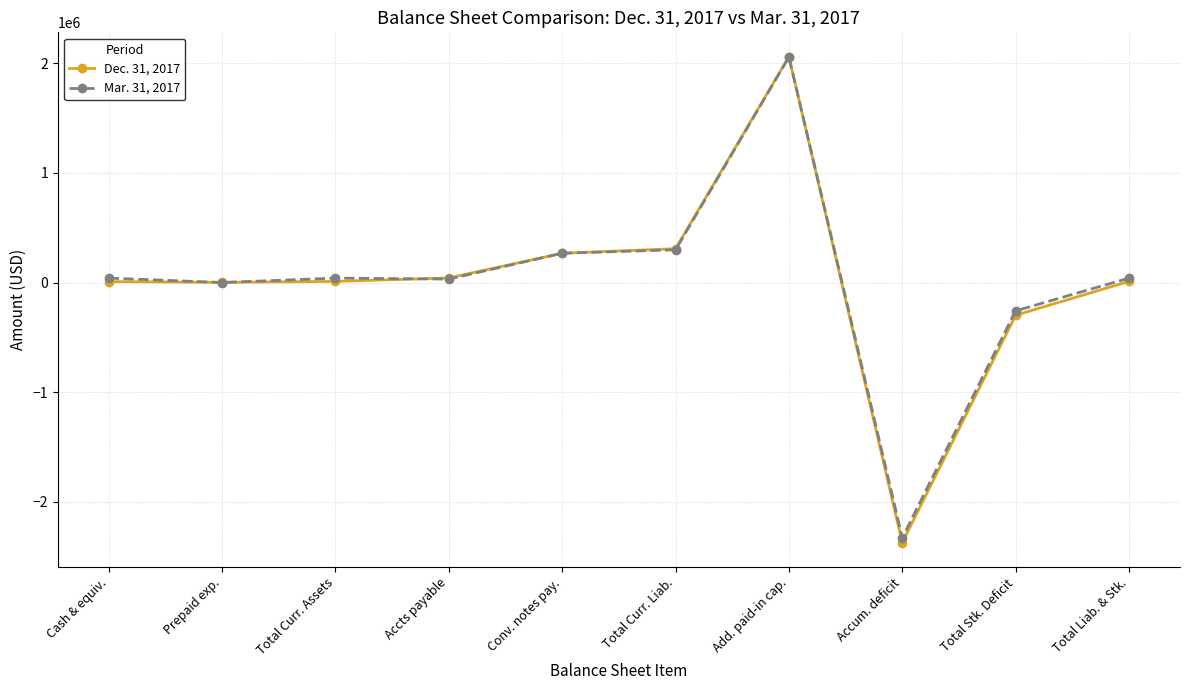

What are all the series names shown in the legend?

Dec. 31, 2017, Mar. 31, 2017